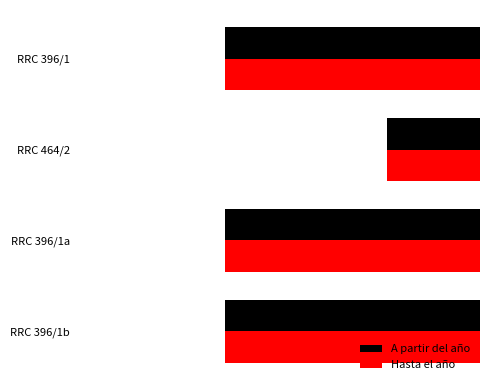

What are all the series names shown in the legend?

A partir del año, Hasta el año